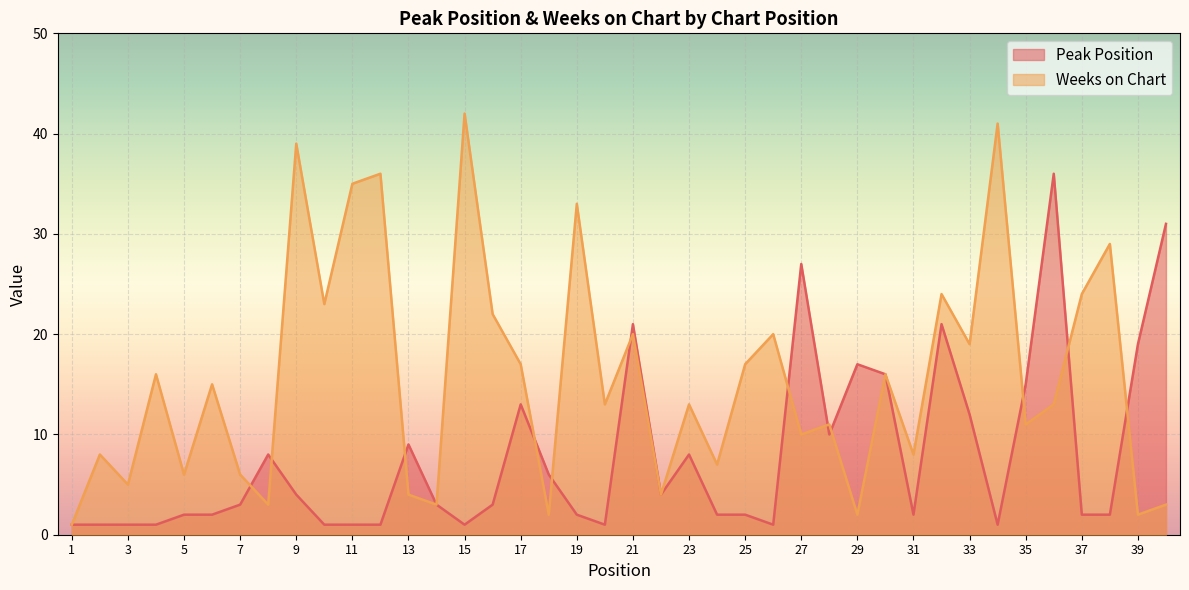

How many values in the Weeks on Chart series are below 13?

18